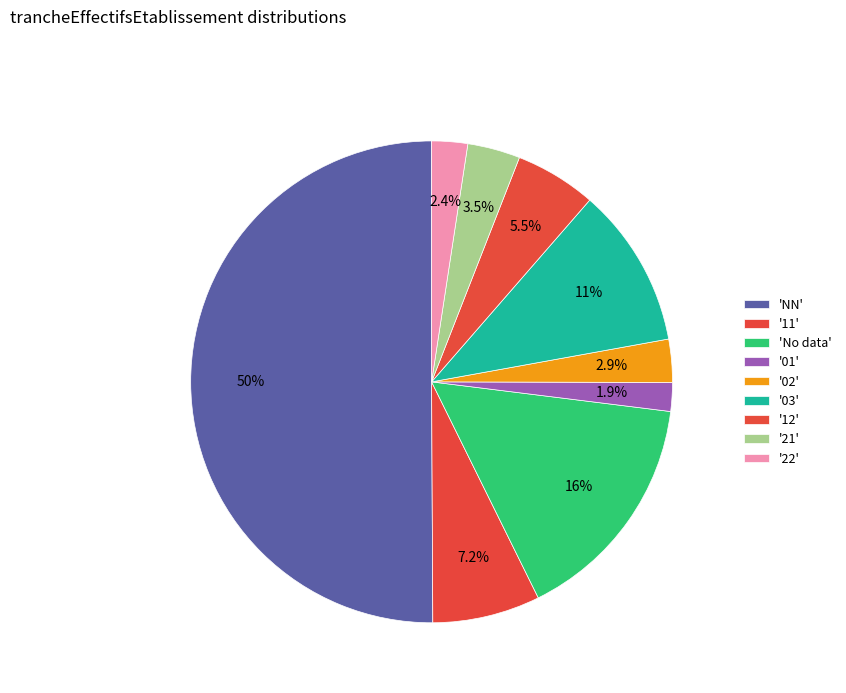

How many slices are in this pie chart?

9